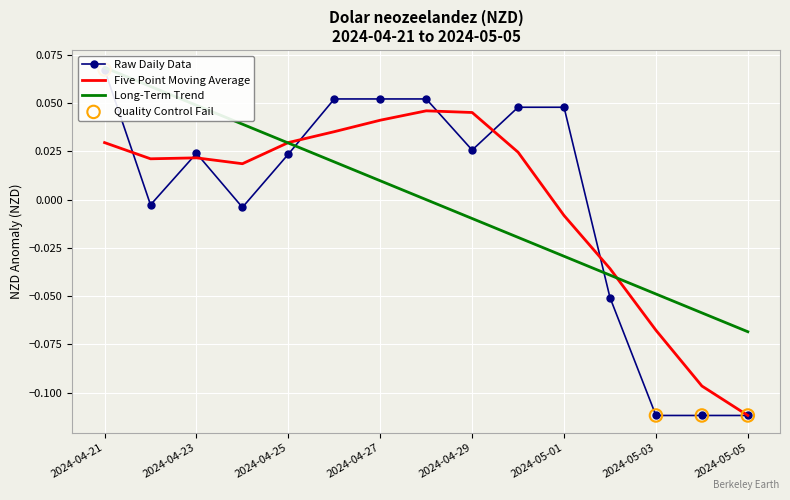

Which has a higher value, 2024-05-04 or 2024-04-29?

2024-04-29